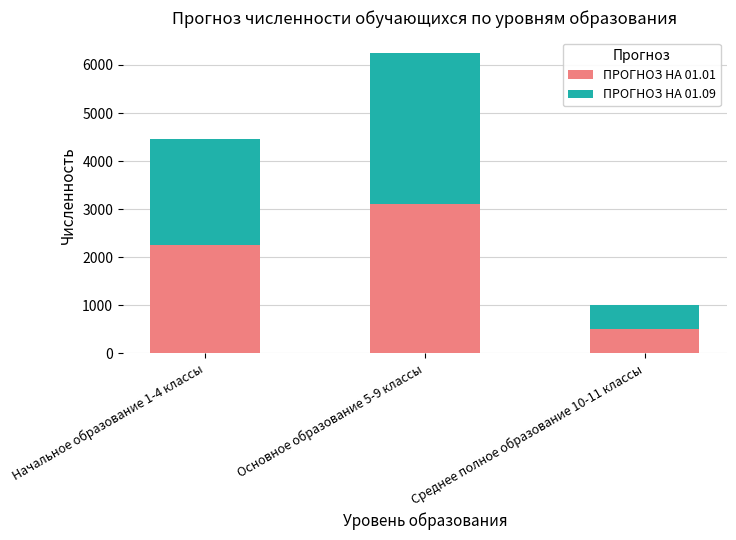

What are all the series names shown in the legend?

ПРОГНОЗ НА 01.01, ПРОГНОЗ НА 01.09